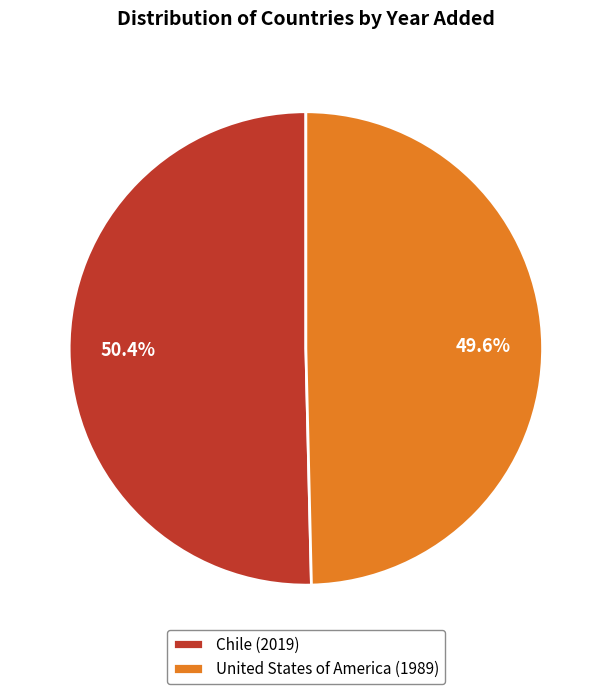

To the nearest percent, what is the difference between the largest and smallest slice percentages?

1%